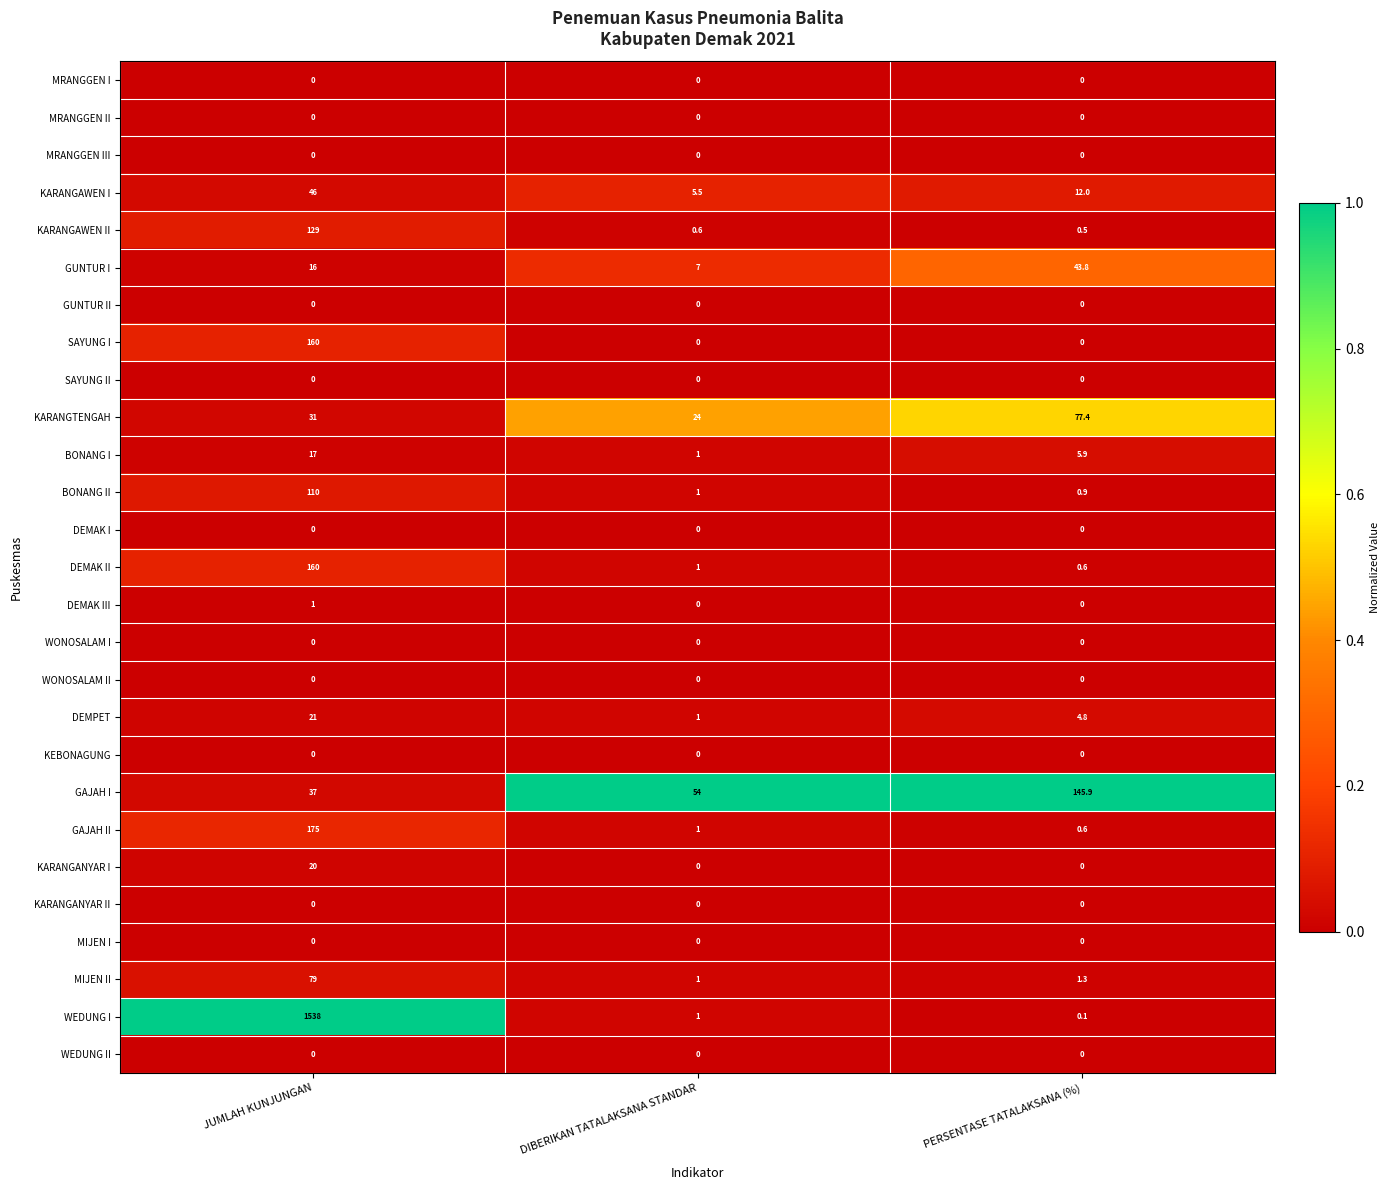

What is the spread (max minus min) of values at PERSENTASE TATALAKSANA (%)?

145.9